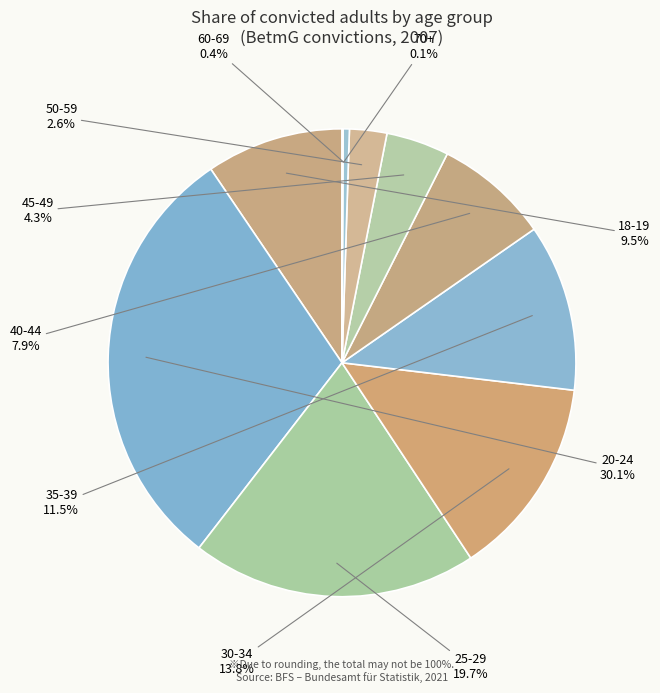

Which slice is the largest?

20-24